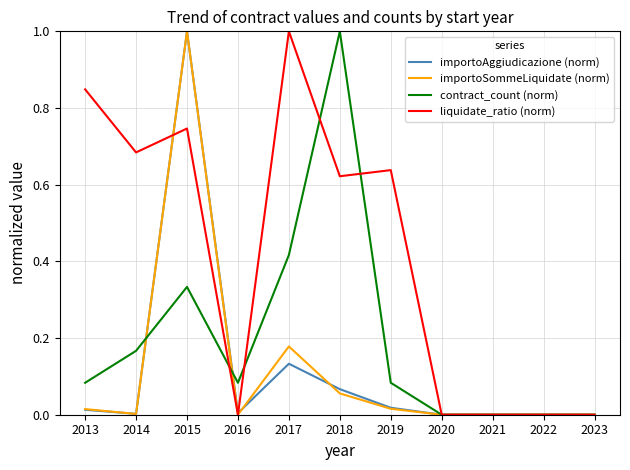

The contract_count (norm) series shows 0.0 at 2019. True or false?

False